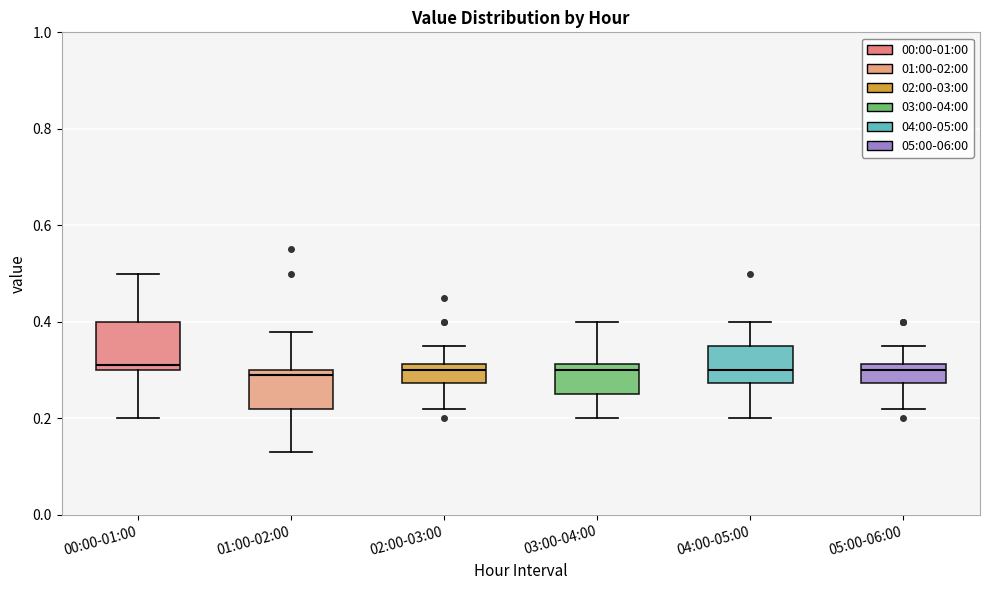

Which box is the tallest, from its lower edge to its upper edge?

00:00-01:00